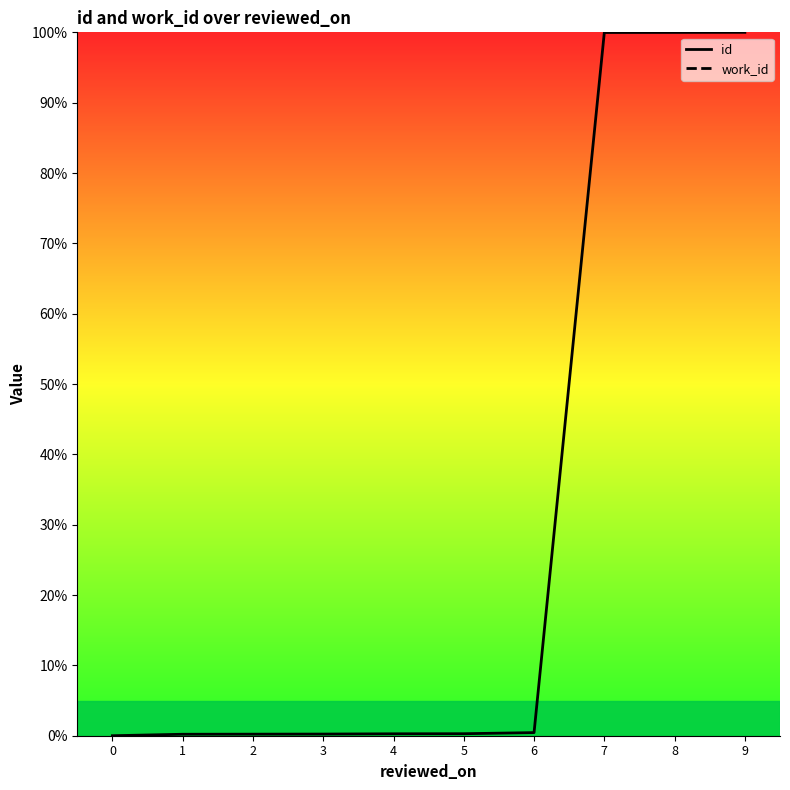

The work_id series shows nan at 6. True or false?

False